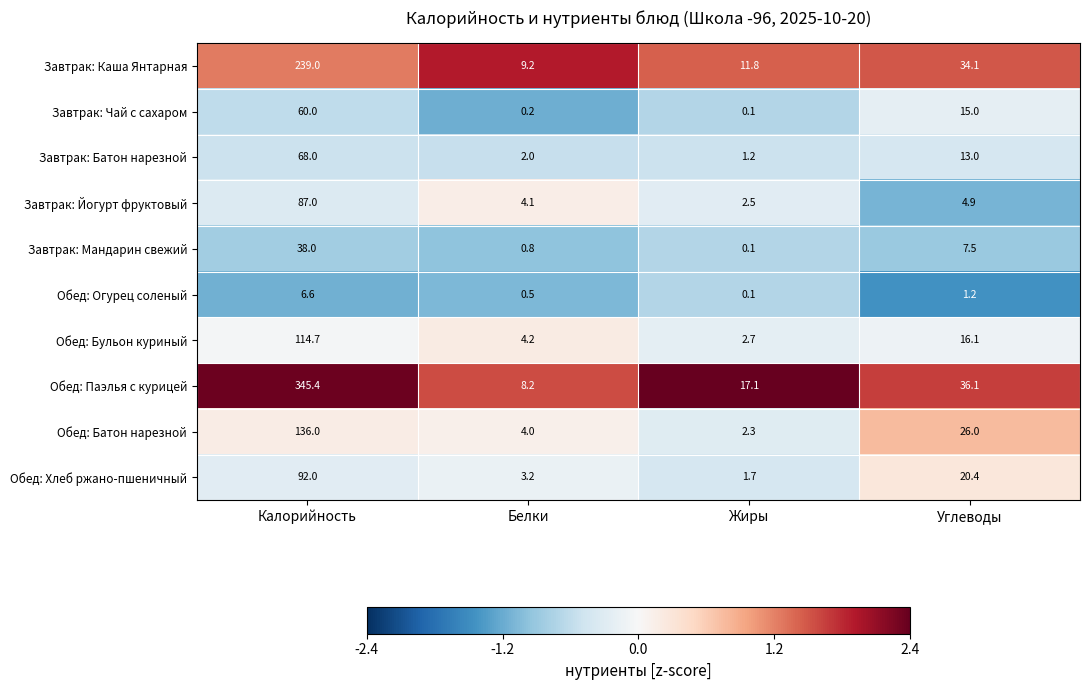

Between Калорийность and Белки, which series saw the biggest shift?

Обед: Паэлья с курицей